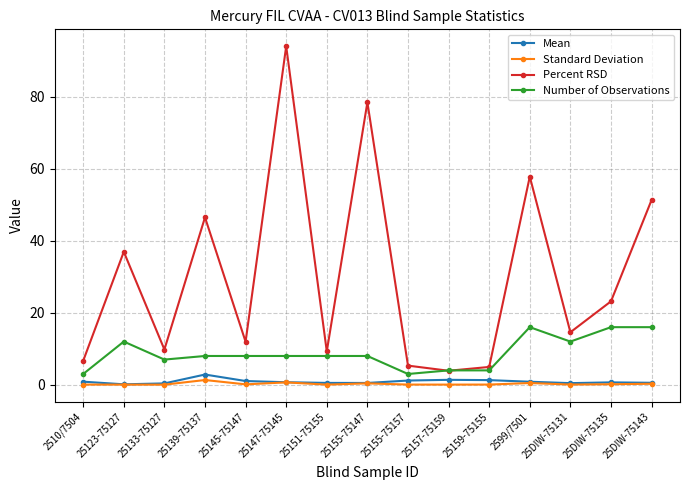

How many lines are shown in the chart?

4